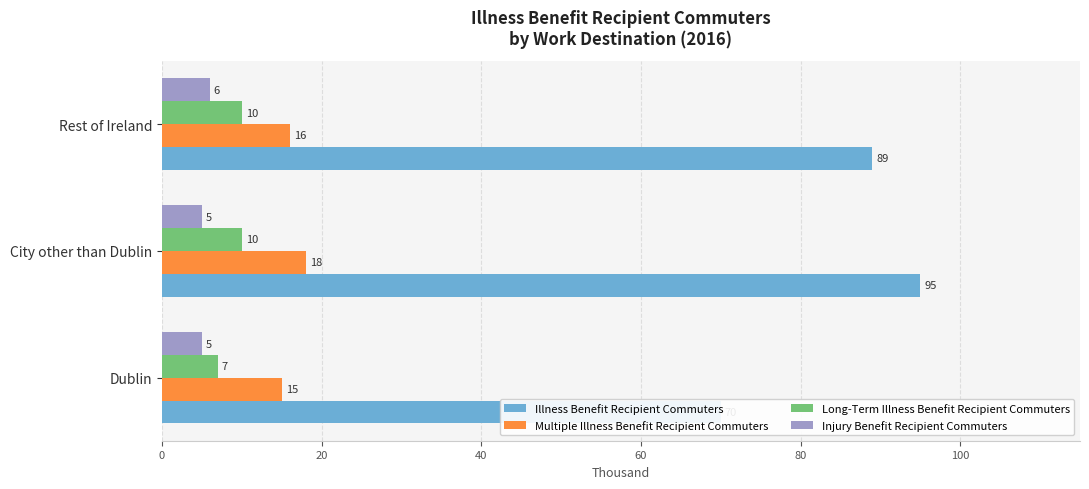

What is the value of the Illness Benefit Recipient Commuters bar at the 1st from the left?

70